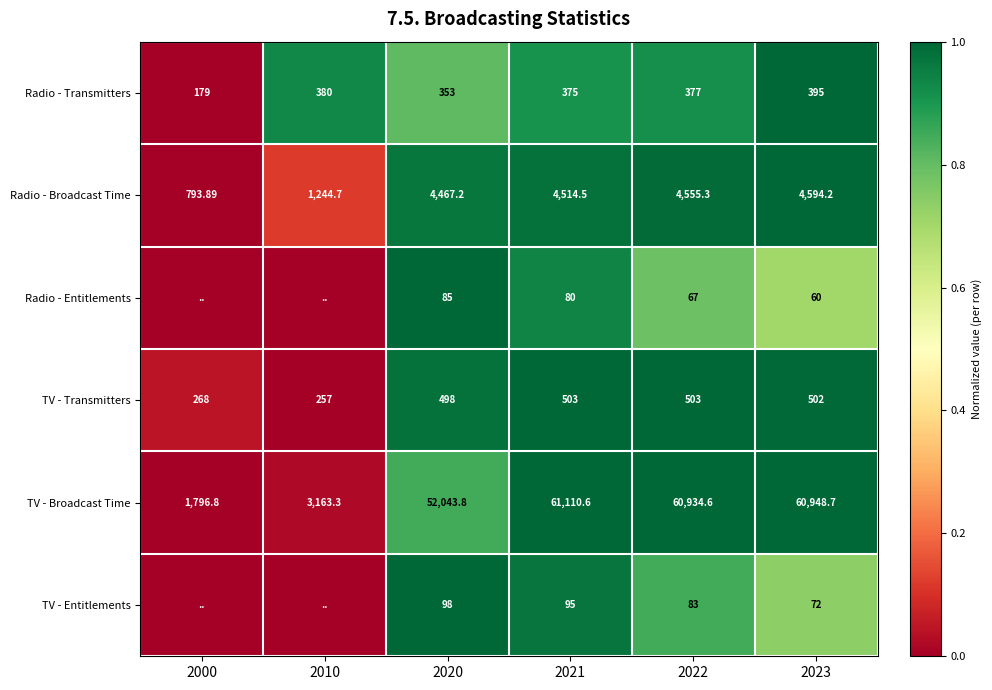

Is the value of TV - Broadcast Time at 2022 greater than the value of Radio - Transmitters at 2021?

Yes